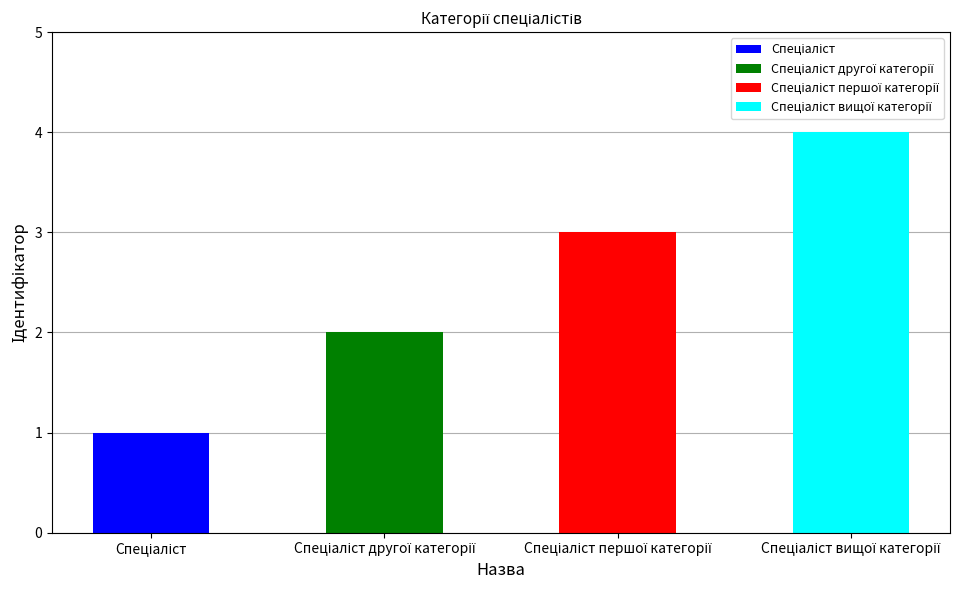

Which category has the lowest value across all series?

Спеціаліст